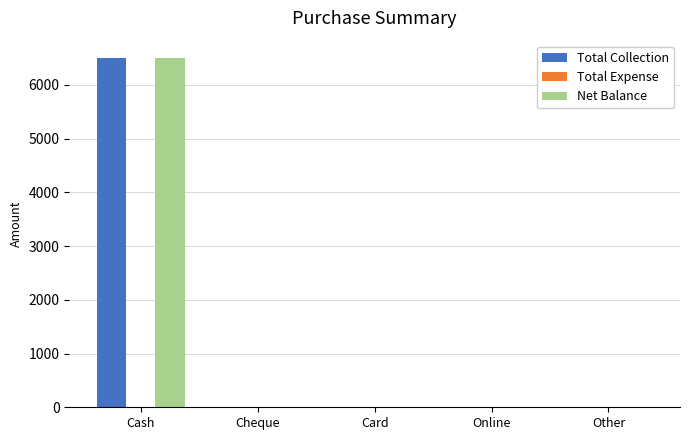

At which category is the sum across all series the highest?

Cash